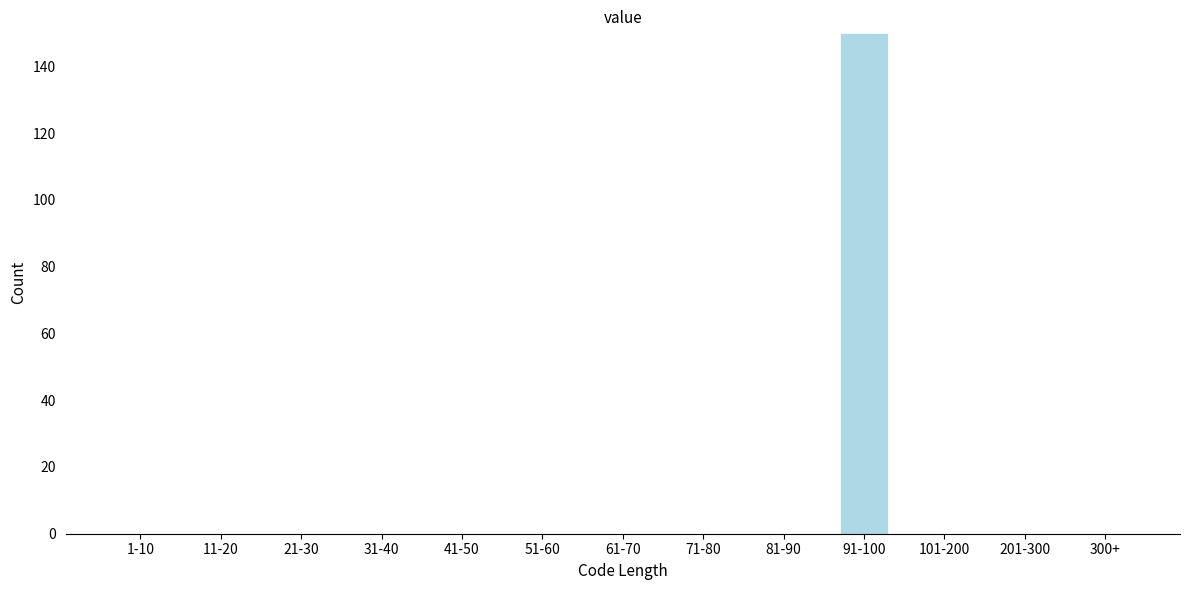

Reading right to left, what are all the values shown in this chart?

300+=0	201-300=0	101-200=0	91-100=150	81-90=0	71-80=0	61-70=0	51-60=0	41-50=0	31-40=0	21-30=0	11-20=0	1-10=0